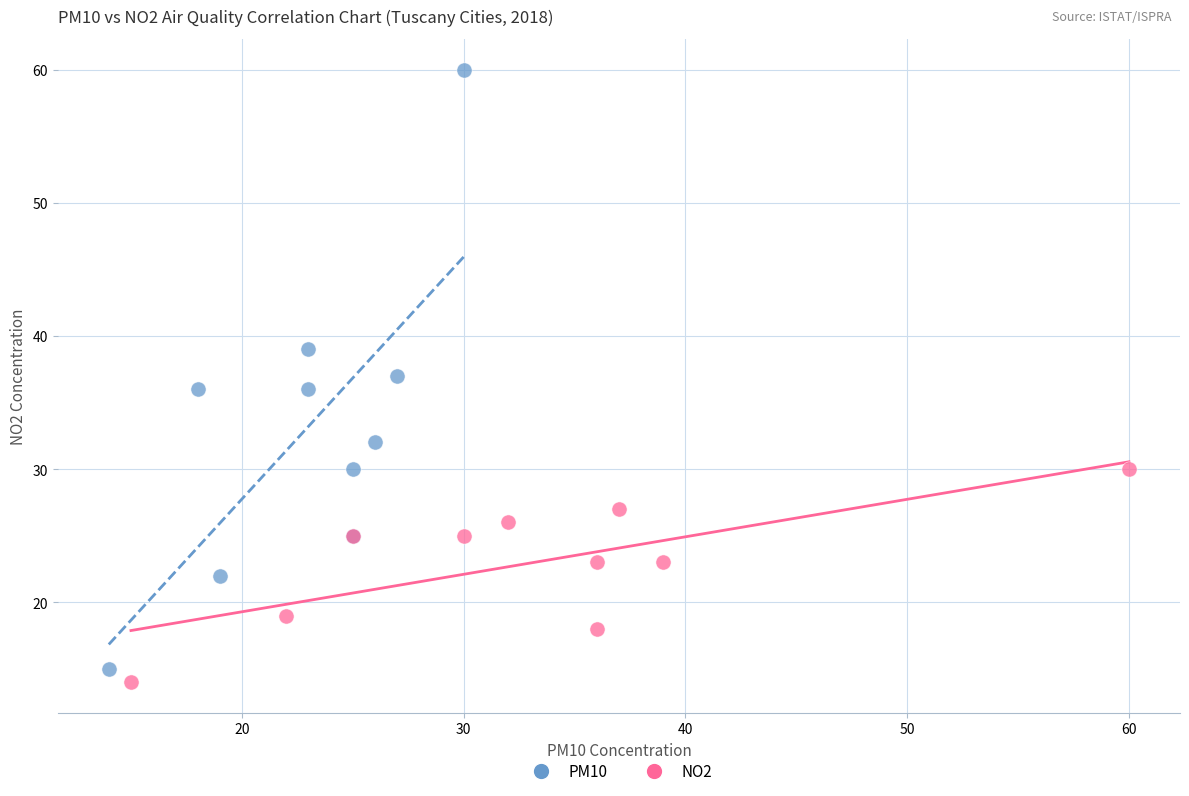

Which series reaches the maximum Y coordinate?

PM10